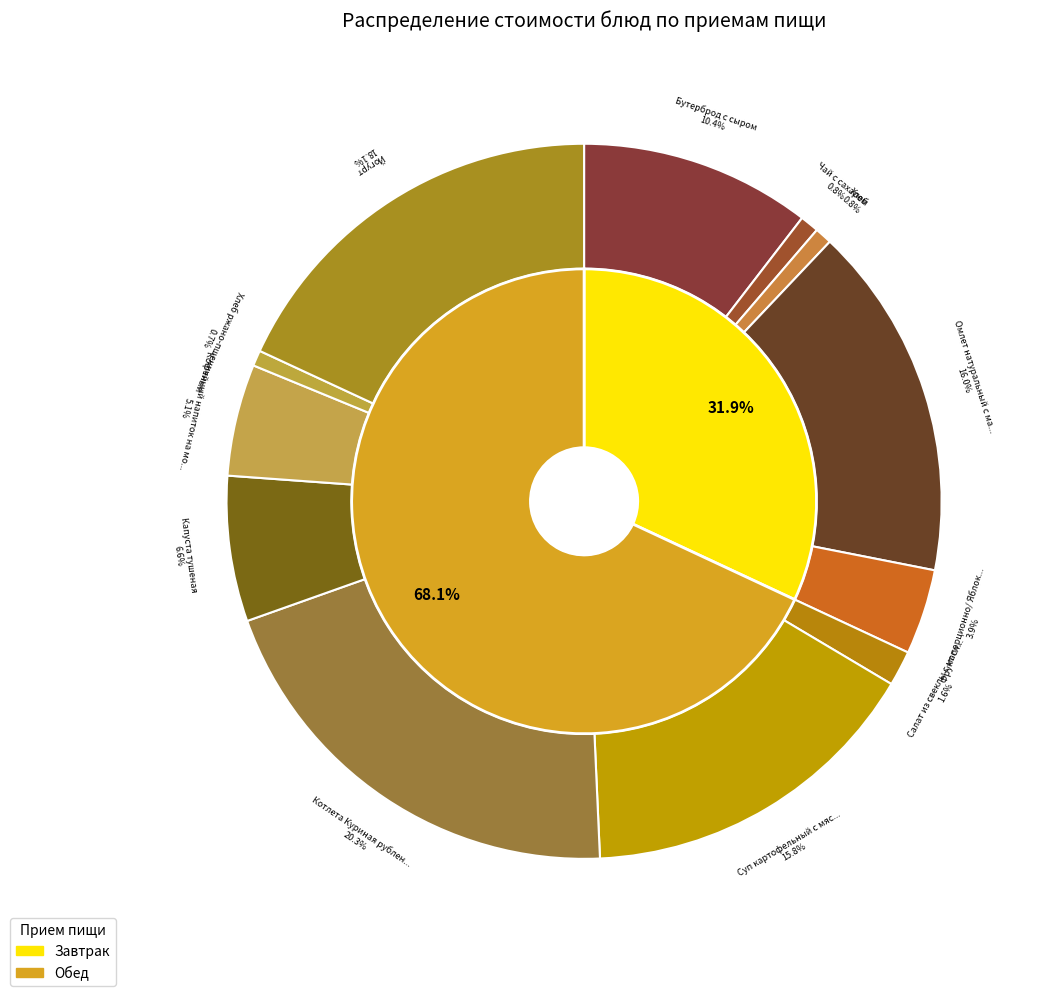

What is the largest slice in the pie chart?

Котлета Куриная рубленная